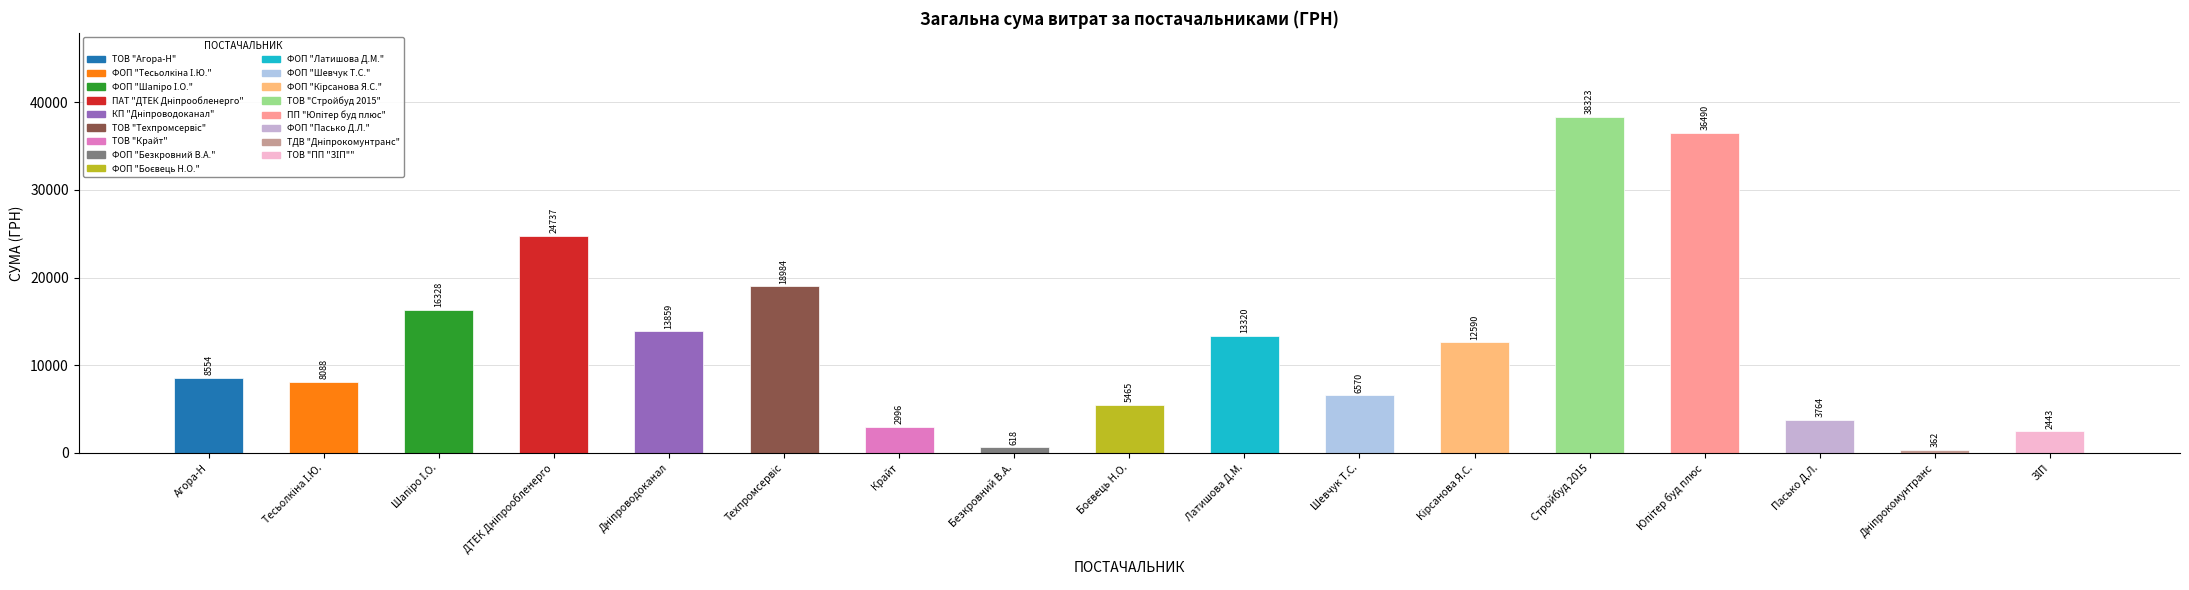

What is the difference between the maximum and second lowest values?

37705.2